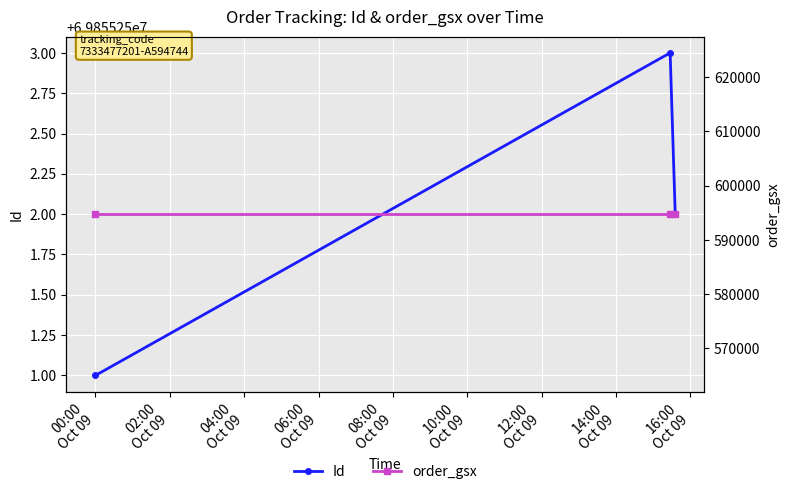

At how many categories does at least one series exceed 60162445?

3